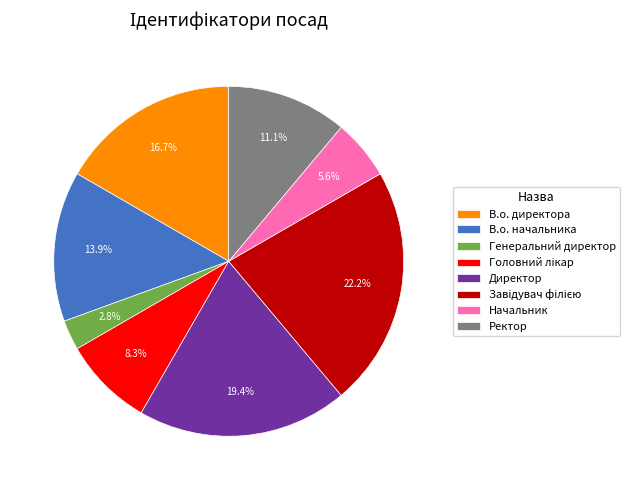

How much of the chart is everything except В.о. начальника?

86.1%